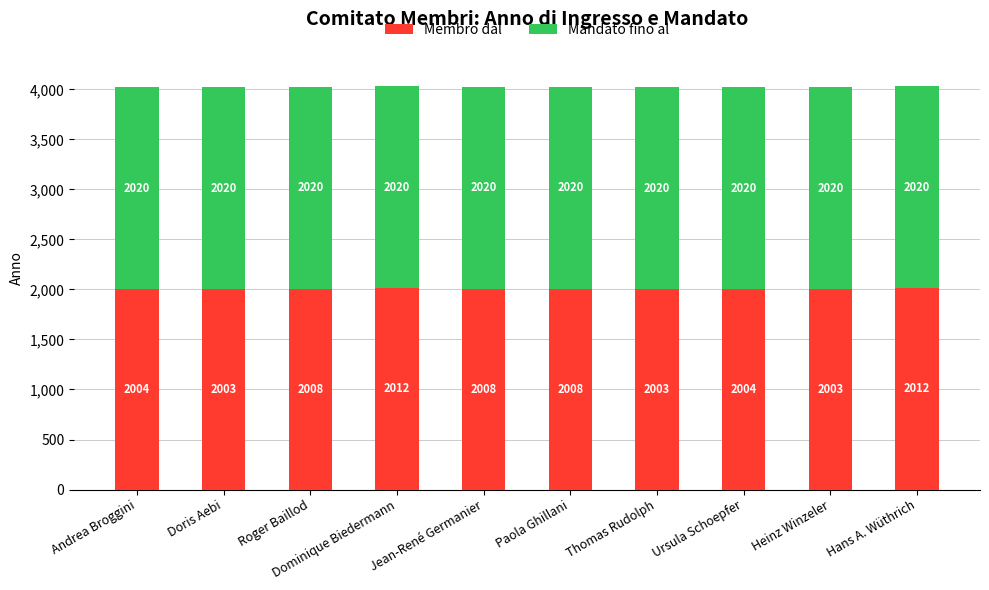

The value of Membro dal at Jean-René Germanier is 3061. True or false?

False